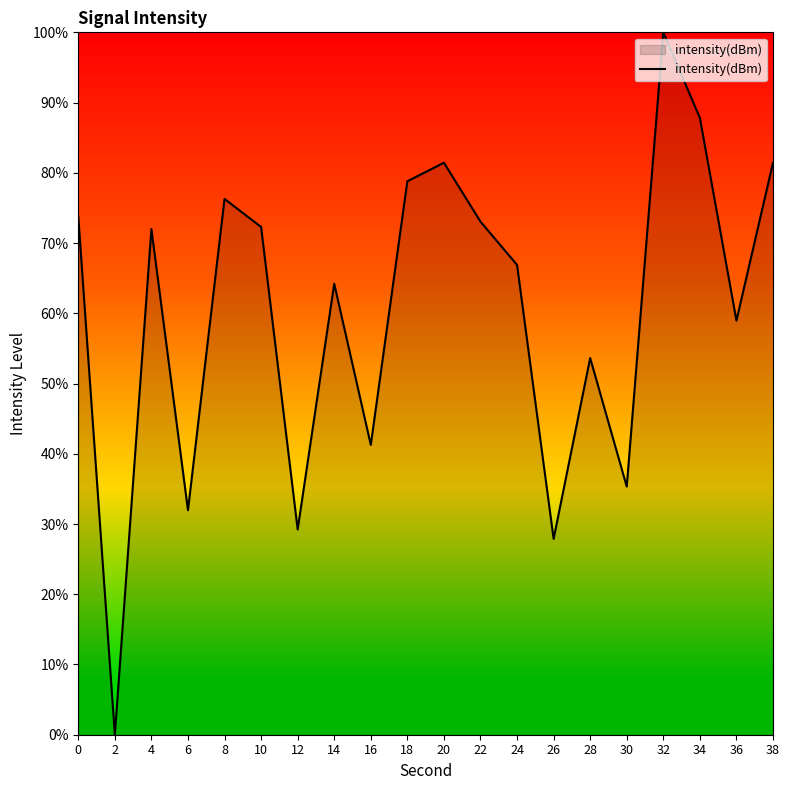

What is the ratio of the value at 20 to the value at 38?

1.0